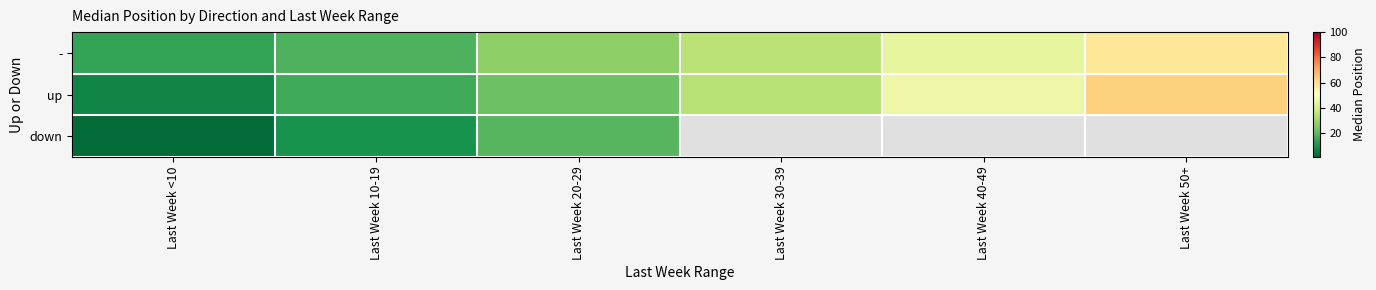

True or false: down has a value of 2.0 at Last Week <10.

True